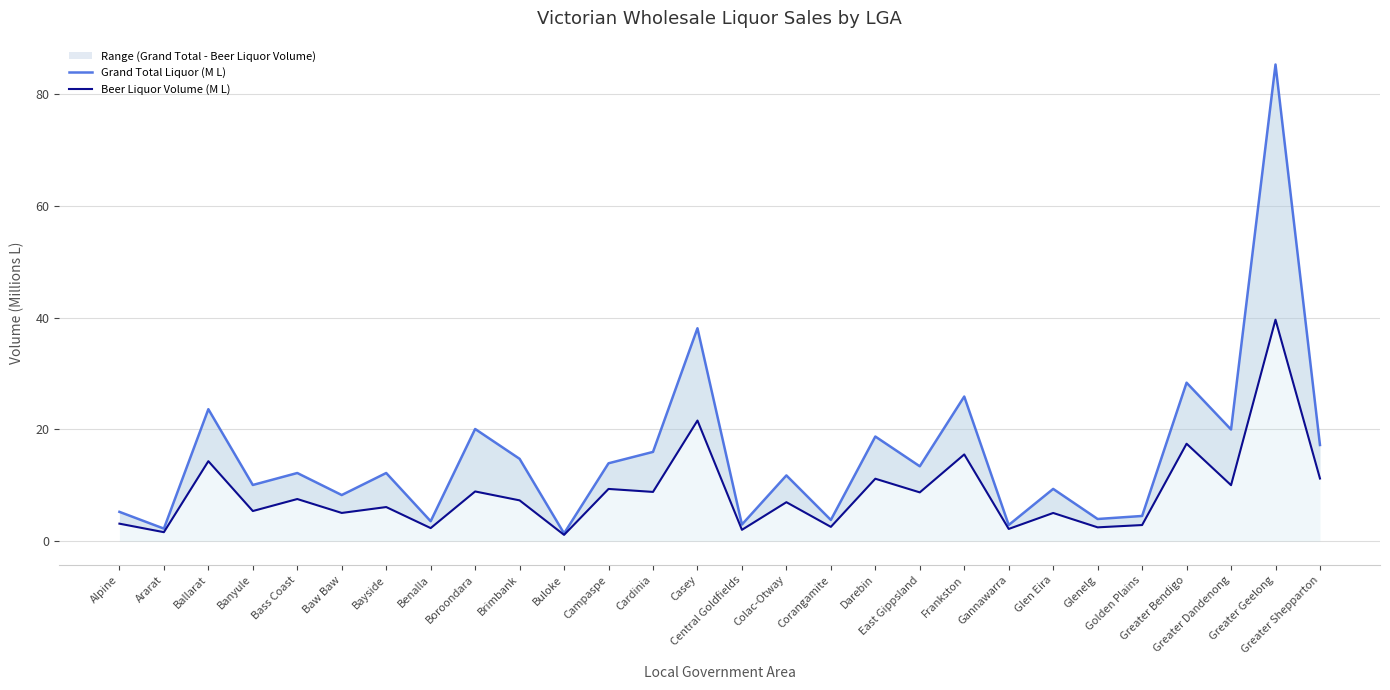

What is the average value of the Grand Total Liquor (M L) series?

15.4